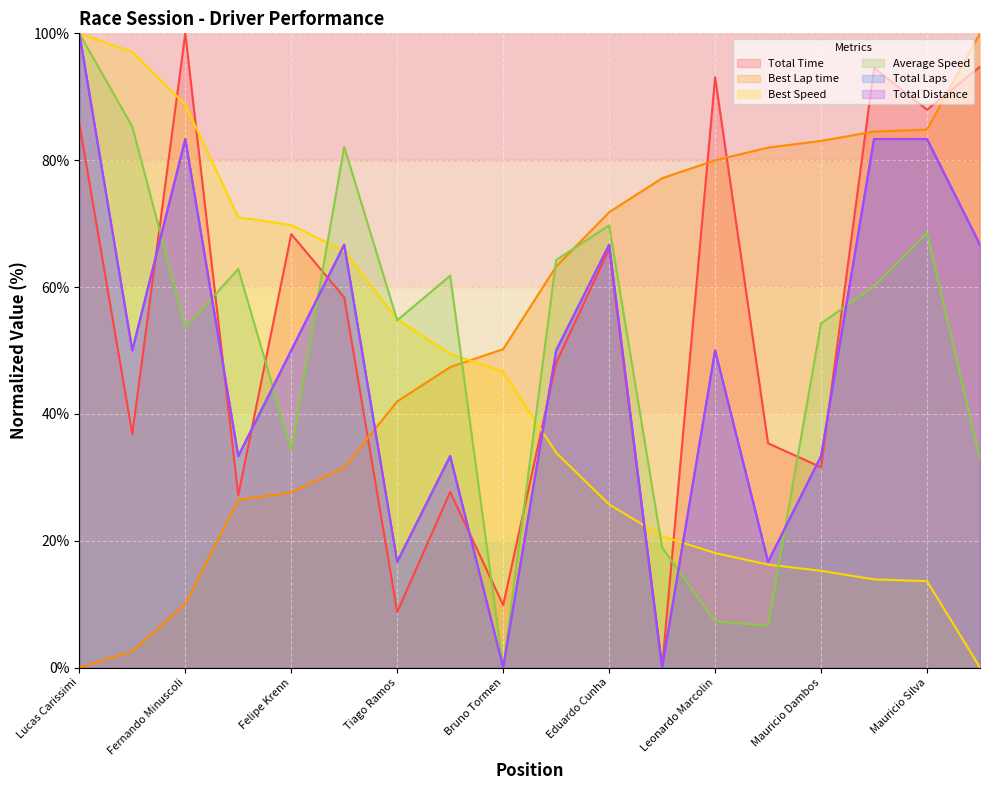

True or false: Best Speed has more than 1 points higher than both neighbors.

False